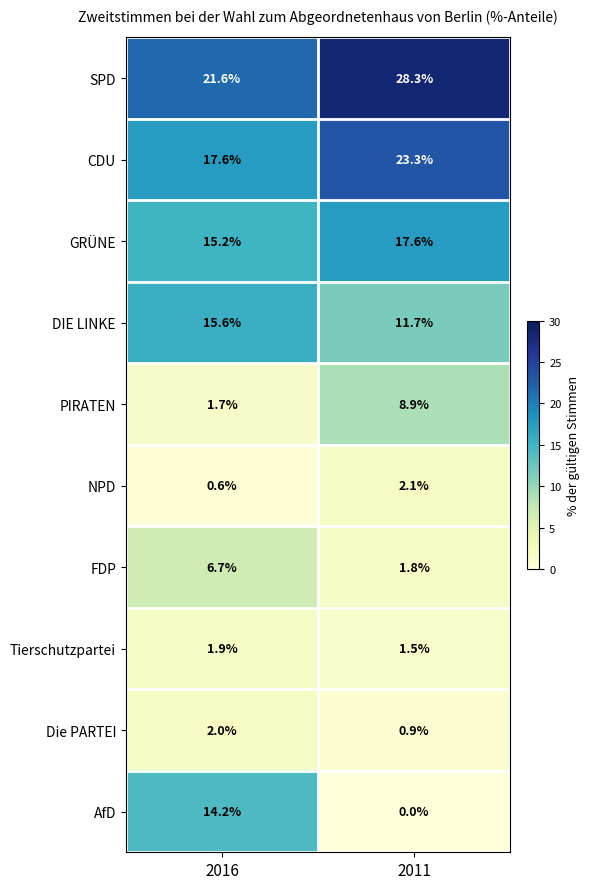

What is the total value across all series at 2016?

97.1